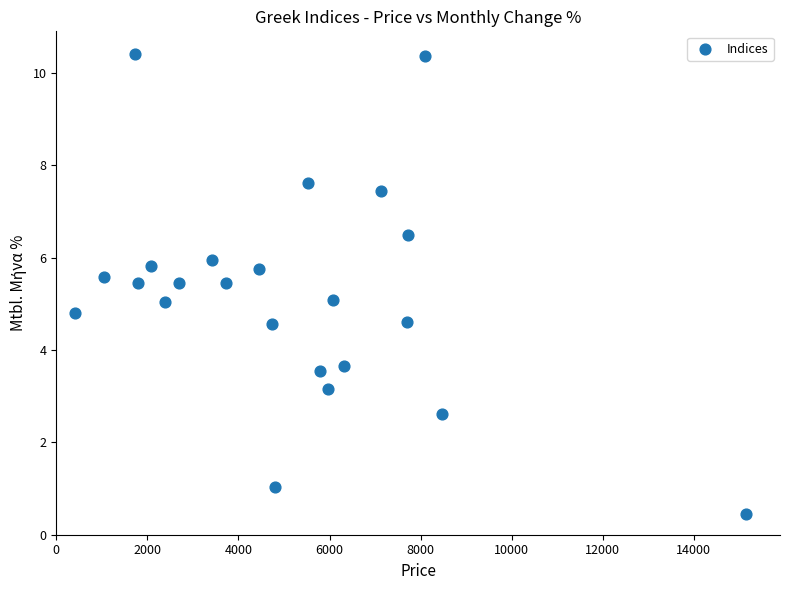

What is the range of X values (max minus min)?

14745.7